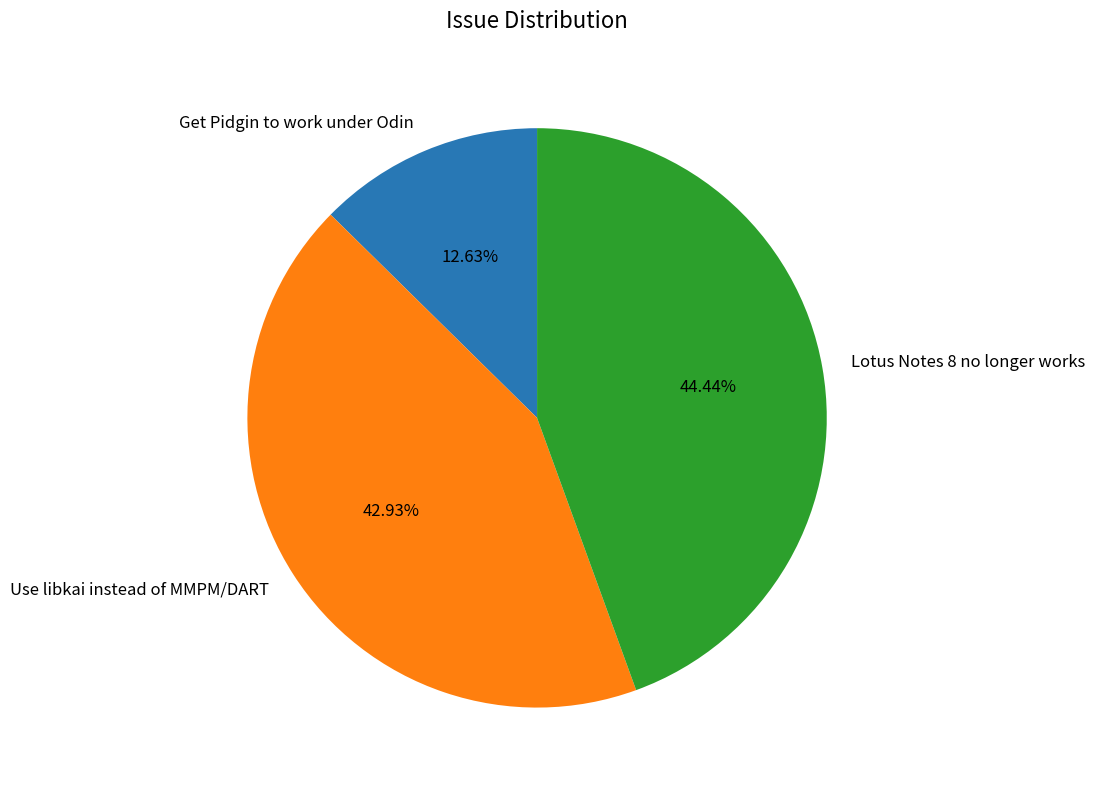

To the nearest percent, what is the combined percentage of Use libkai instead of MMPM/DART and Lotus Notes 8 no longer works?

87%